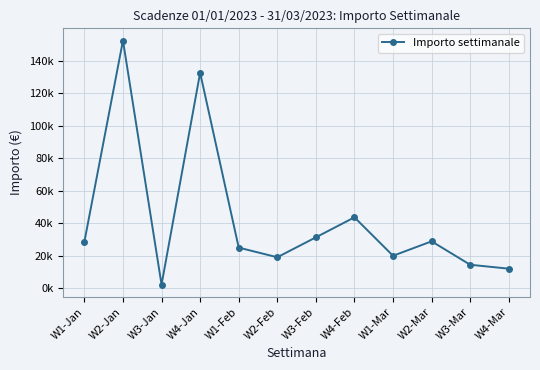

Is it true that the value at W4-Mar is 6383.5?

False